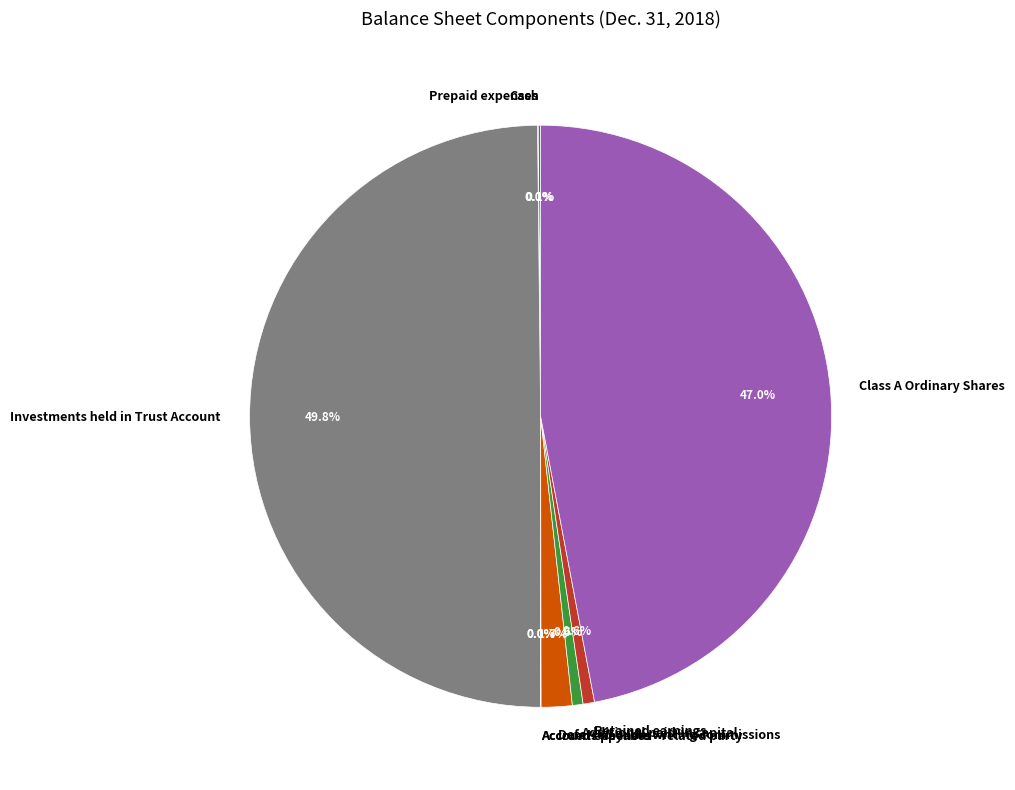

To the nearest percent, what percentage of the pie is Deferred underwriting commissions?

2%